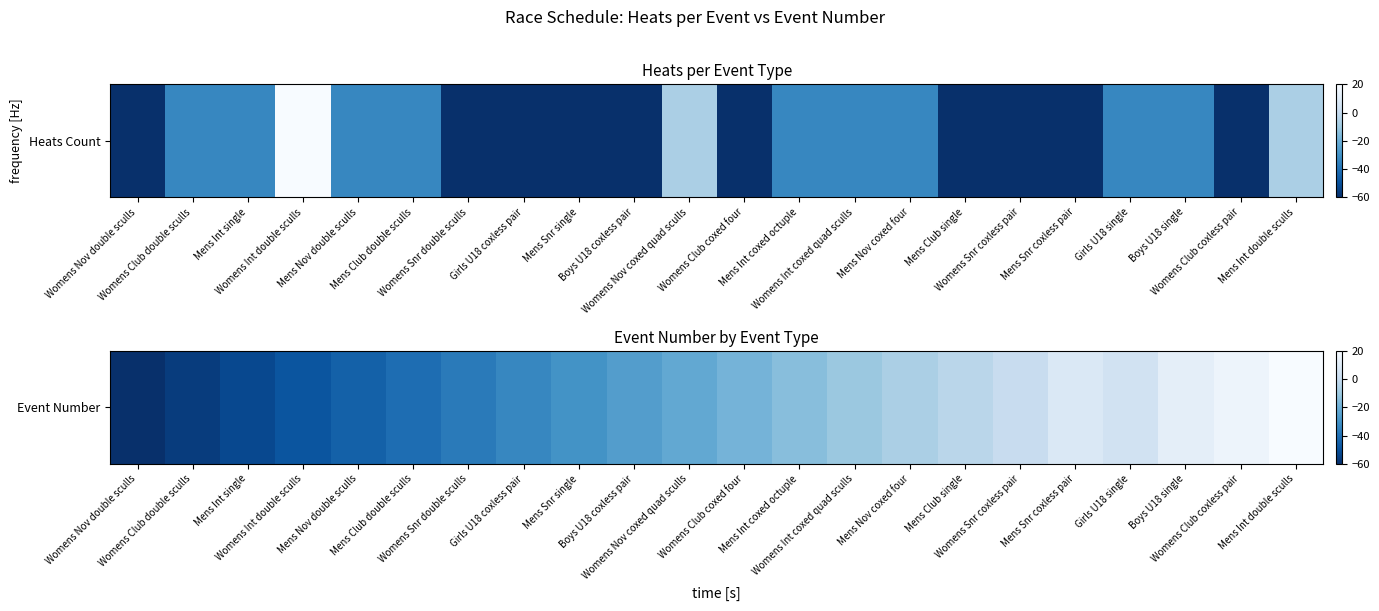

What is the greatest value displayed?

20.0